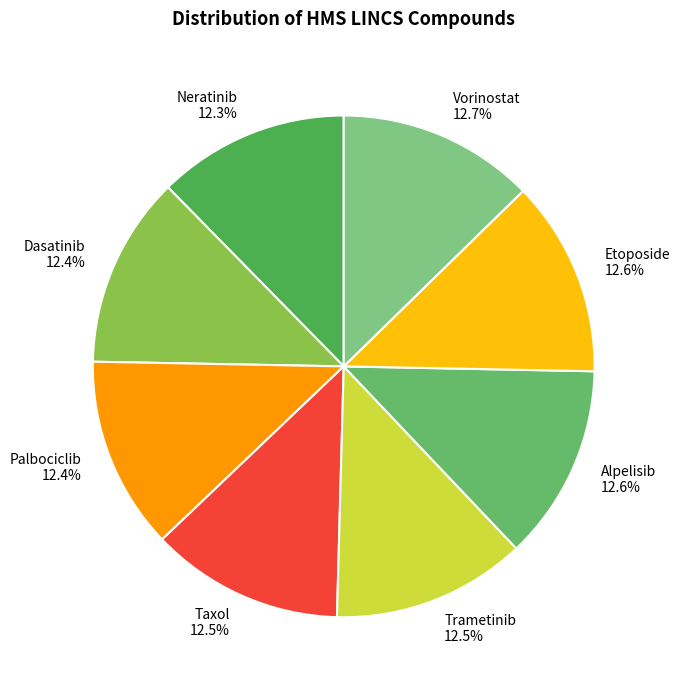

What percentage is the Vorinostat slice, to the nearest percent?

13%